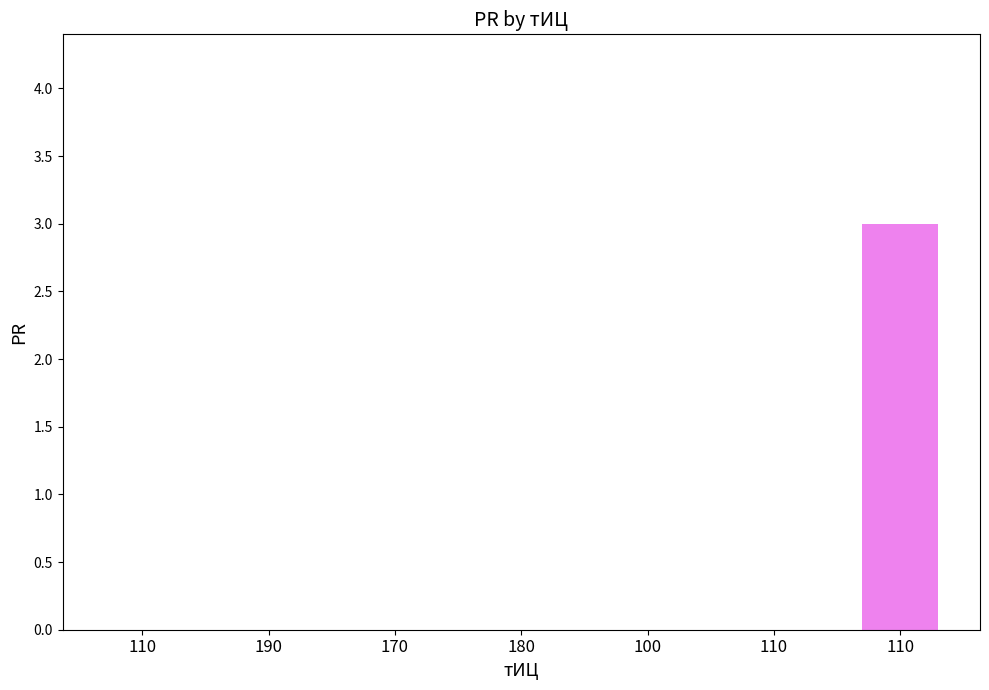

How many distinct data groups are displayed?

1